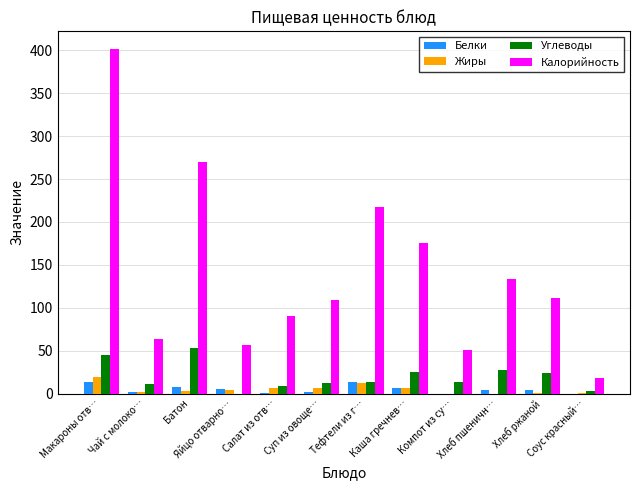

Count the number of categories in the chart.

12